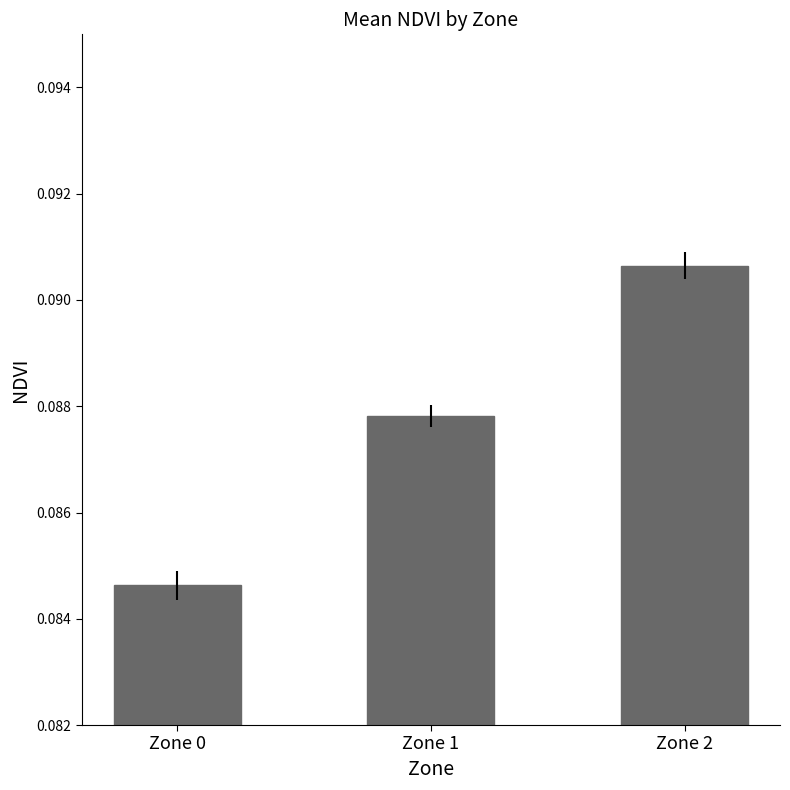

List the labels in order of value, smallest first.

Zone 0, Zone 1, Zone 2